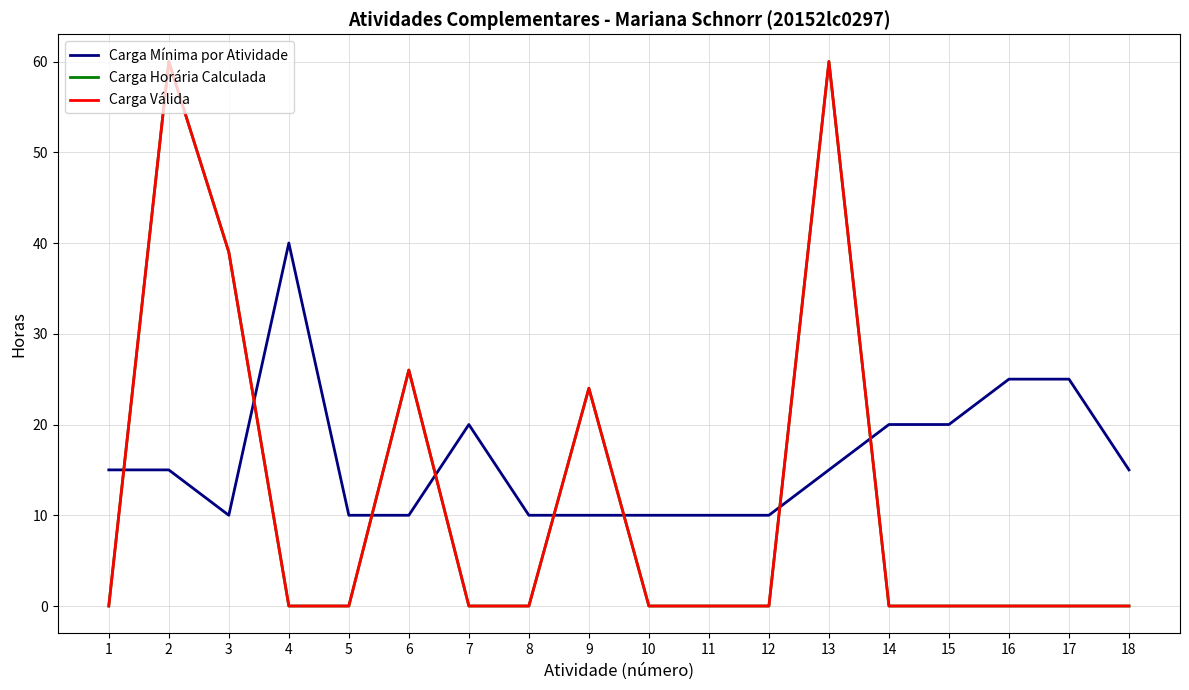

True or false: Carga Válida and Carga Horária Calculada cross at least once.

False